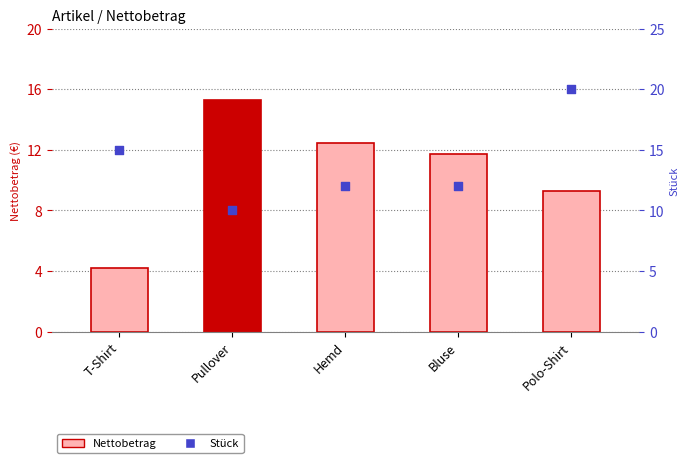

What are all the series names shown in the legend?

Nettobetrag, Stück